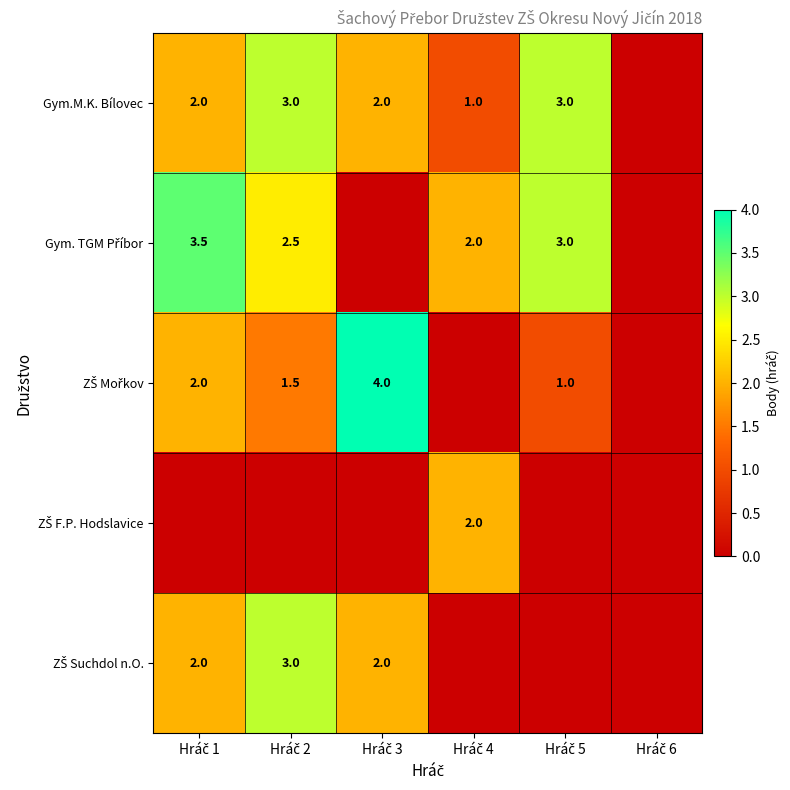

What is the total value across all series at Hráč 3?

8.0